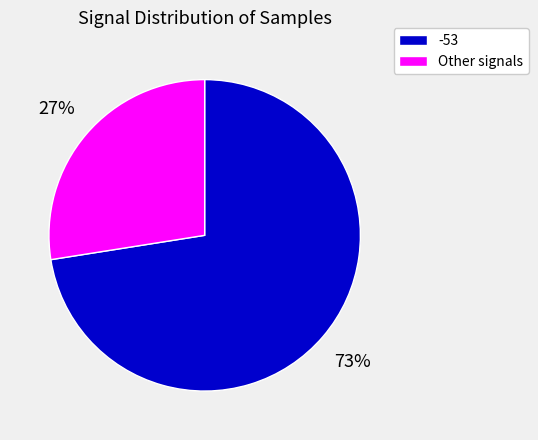

Does -53 account for over 50% of the chart?

Yes